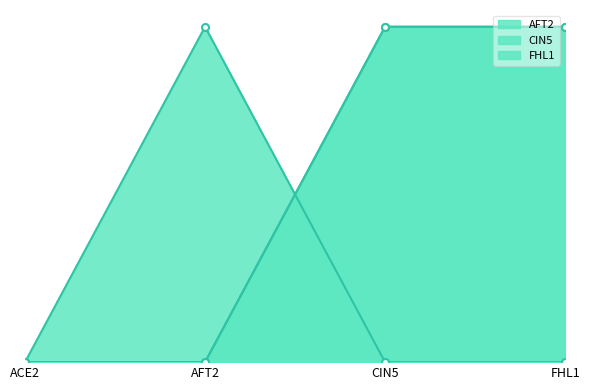

What is the sum of all CIN5 values?

2